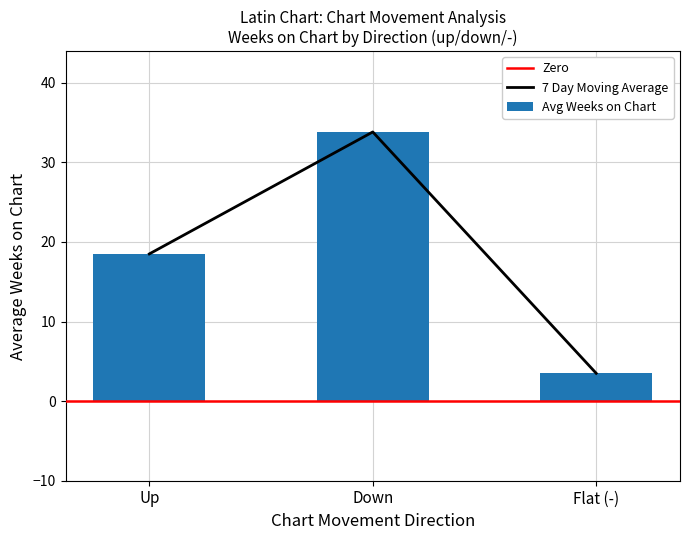

What is the minimum value for Avg Weeks on Chart?

3.5